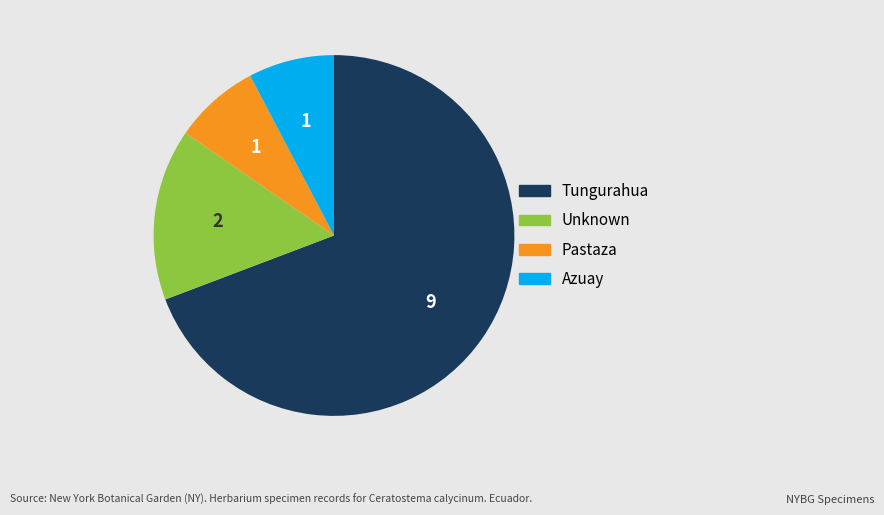

Does any single category account for the majority?

Yes